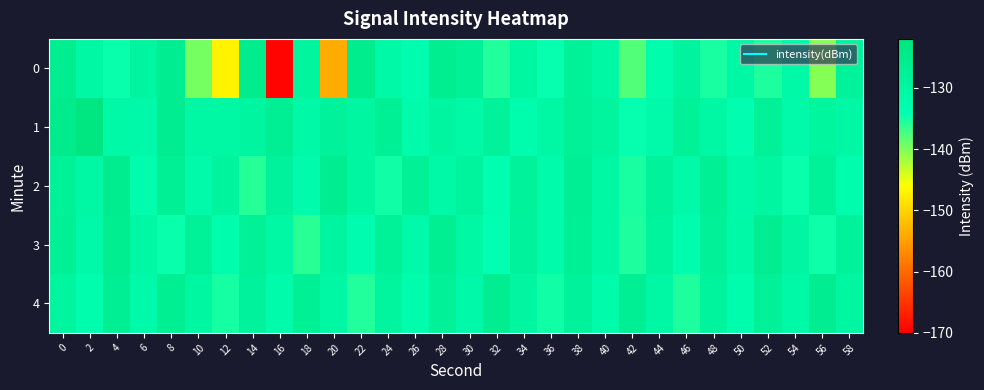

Reading left to right, what are all the values shown in this chart?

0: 0=-126.1	2=-130.9	4=-134.4	6=-129.8	8=-126.2	10=-139.5	12=-147.1	14=-125.6	16=-169.6	18=-129.5	20=-153.8	22=-125.6	24=-131.3	26=-133.3	28=-126.1	30=-127.5	32=-135.6	34=-130.3	36=-134.4	38=-128.2	40=-130.6	42=-137.8	44=-132.9	46=-129.2	48=-135.1	50=-130.8	52=-135.4	54=-131.4	56=-140.3	58=-128.7
1: 0=-125.0	2=-122.9	4=-131.2	6=-131.7	8=-126.5	10=-131.1	12=-131.1	14=-129.8	16=-126.9	18=-131.5	20=-128.5	22=-130.1	24=-127.3	26=-132.4	28=-129.8	30=-131.2	32=-128.6	34=-133.1	36=-130.5	38=-127.9	40=-129.4	42=-134.2	44=-131.8	46=-128.3	48=-130.9	50=-133.5	52=-127.7	54=-132.1	56=-129.6	58=-131.0
2: 0=-128.1	2=-130.5	4=-125.8	6=-133.2	8=-127.4	10=-131.8	12=-129.3	14=-135.7	16=-128.9	18=-132.6	20=-126.5	22=-130.2	24=-134.8	26=-127.6	28=-131.4	30=-129.1	32=-133.9	34=-128.7	36=-132.3	38=-126.9	40=-130.6	42=-135.2	44=-128.4	46=-132.0	48=-127.2	50=-131.6	52=-129.9	54=-134.5	56=-128.2	58=-132.8
3: 0=-127.3	2=-131.7	4=-126.1	6=-130.9	8=-134.5	10=-128.3	12=-132.7	14=-127.5	16=-131.1	18=-135.9	20=-129.7	22=-133.3	24=-128.1	26=-131.9	28=-126.7	30=-130.5	32=-134.1	34=-128.9	36=-132.5	38=-127.1	40=-130.7	42=-135.5	44=-129.3	46=-133.1	48=-127.9	50=-131.5	52=-126.3	54=-130.1	56=-134.7	58=-128.5
4: 0=-129.6	2=-133.2	4=-127.0	6=-131.8	8=-126.6	10=-130.4	12=-135.0	14=-128.8	16=-132.4	18=-127.2	20=-131.0	22=-135.6	24=-129.4	26=-133.0	28=-127.8	30=-131.6	32=-126.4	34=-130.2	36=-134.8	38=-128.6	40=-132.2	42=-127.0	44=-130.8	46=-135.4	48=-129.2	50=-133.0	52=-127.8	54=-131.4	56=-126.2	58=-130.0